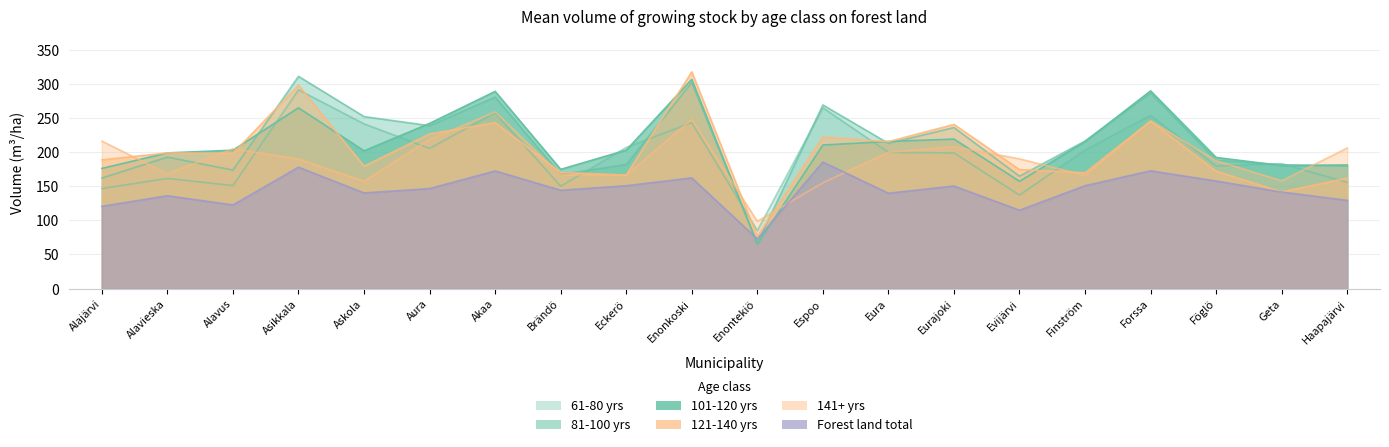

Is the value of 141+ yrs at Alavieska greater than the value of 101-120 yrs at Espoo?

No